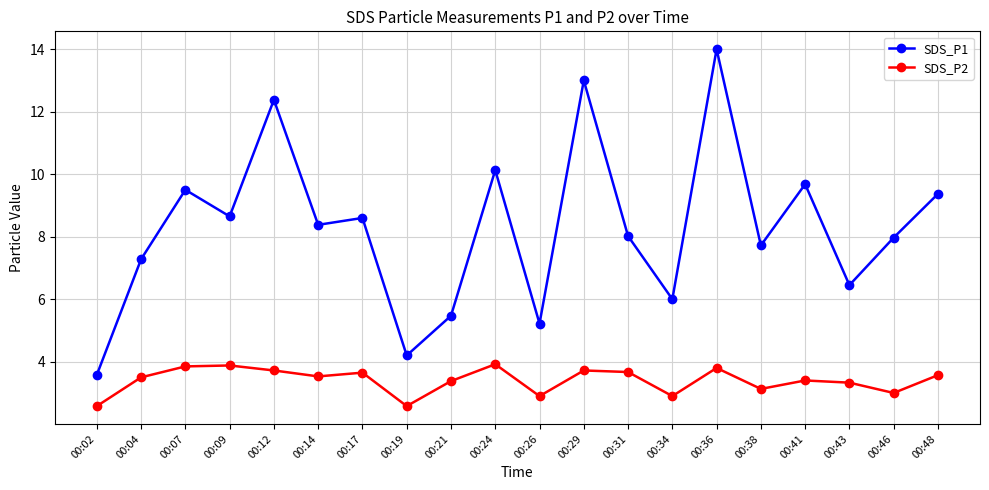

Where is the first local minimum for SDS_P1?

00:09